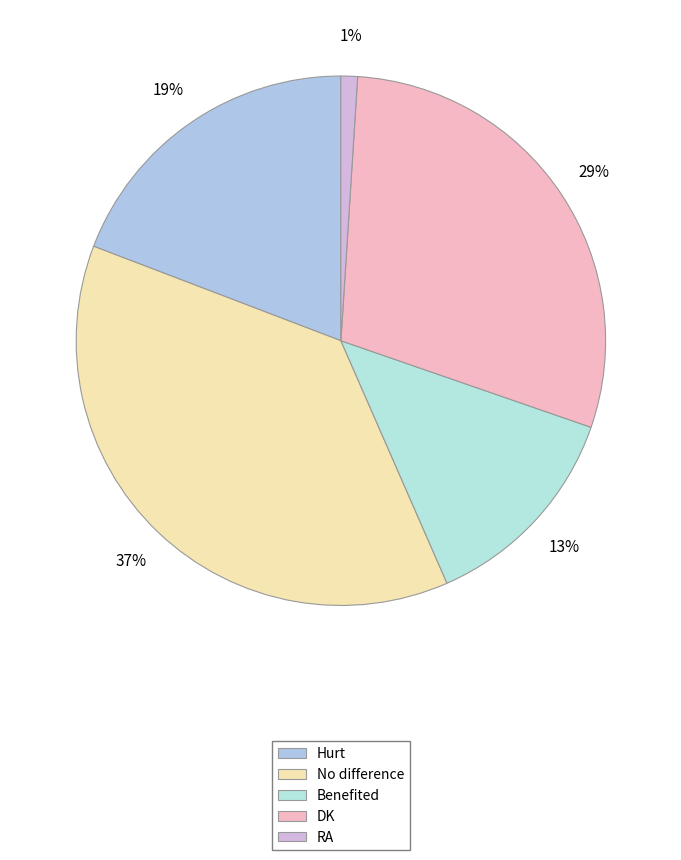

What percentage is the DK slice, to the nearest percent?

29%